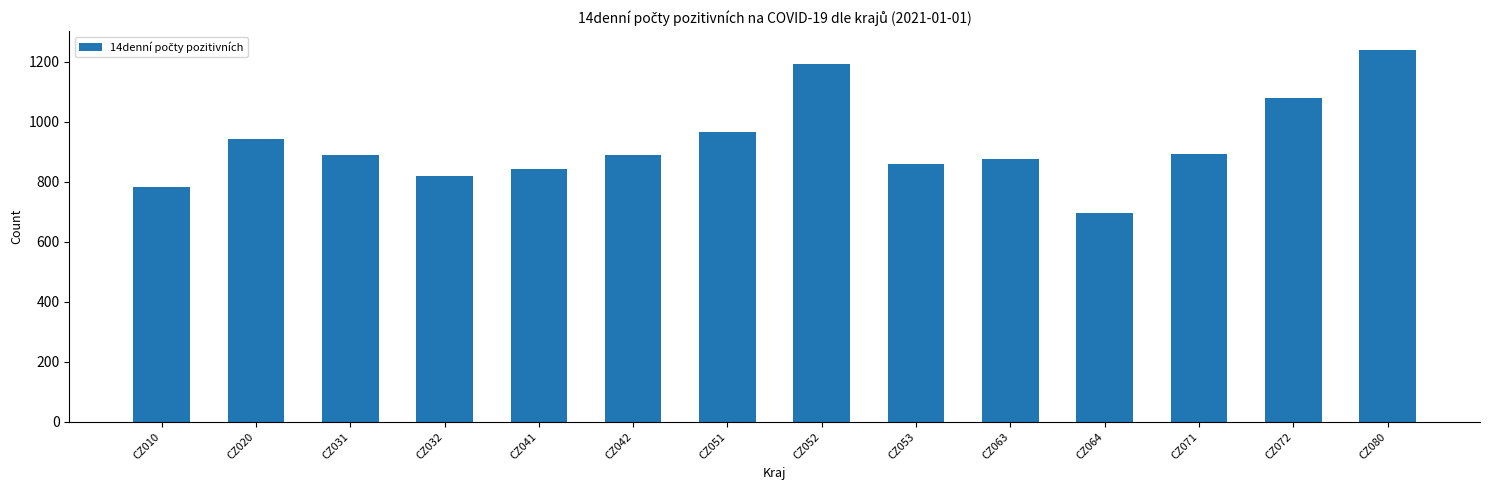

What is the change in value from CZ071 to CZ080?

+347.8